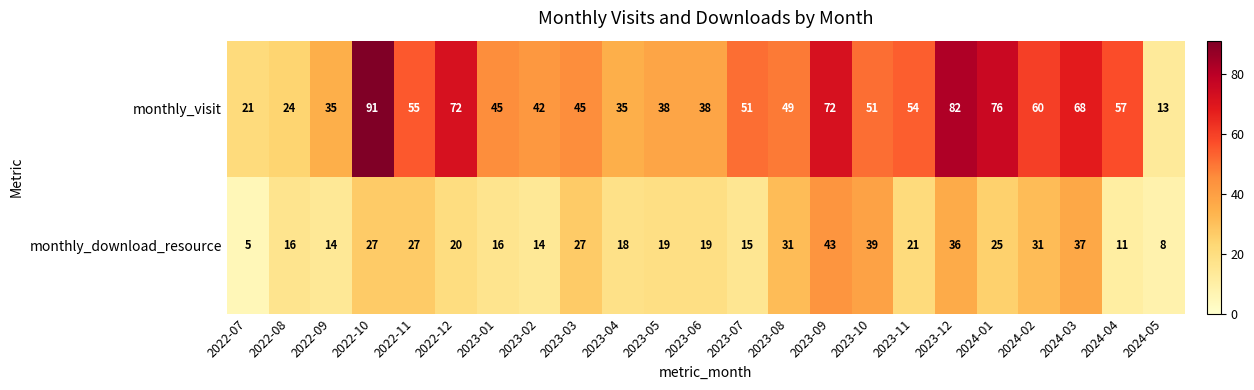

What is the total value across all series at 2023-09?

115